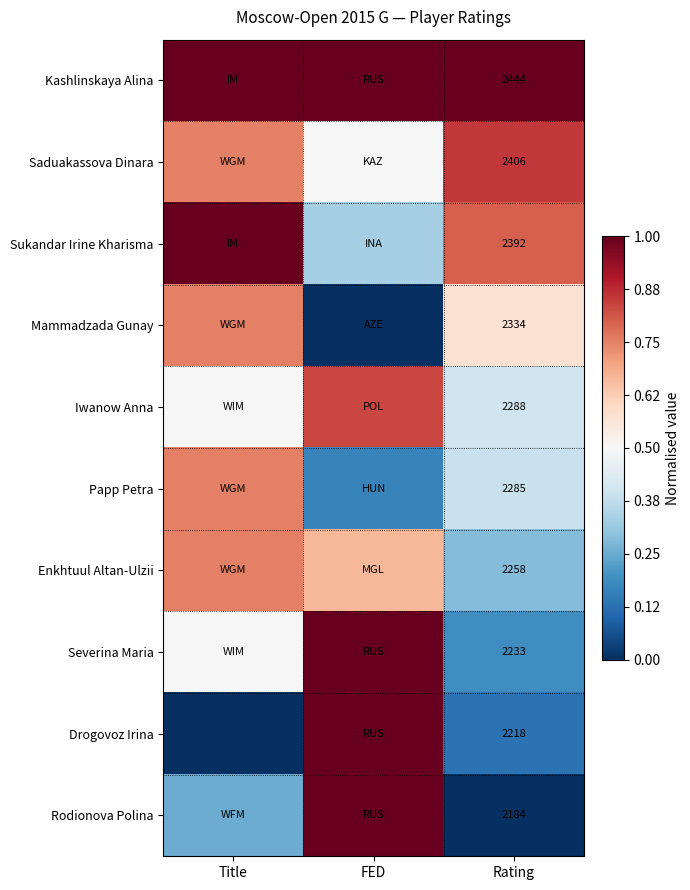

At Rating, list the series in order from smallest to largest.

Rodionova Polina, Drogovoz Irina, Severina Maria, Enkhtuul Altan-Ulzii, Papp Petra, Iwanow Anna, Mammadzada Gunay, Sukandar Irine Kharisma, Saduakassova Dinara, Kashlinskaya Alina